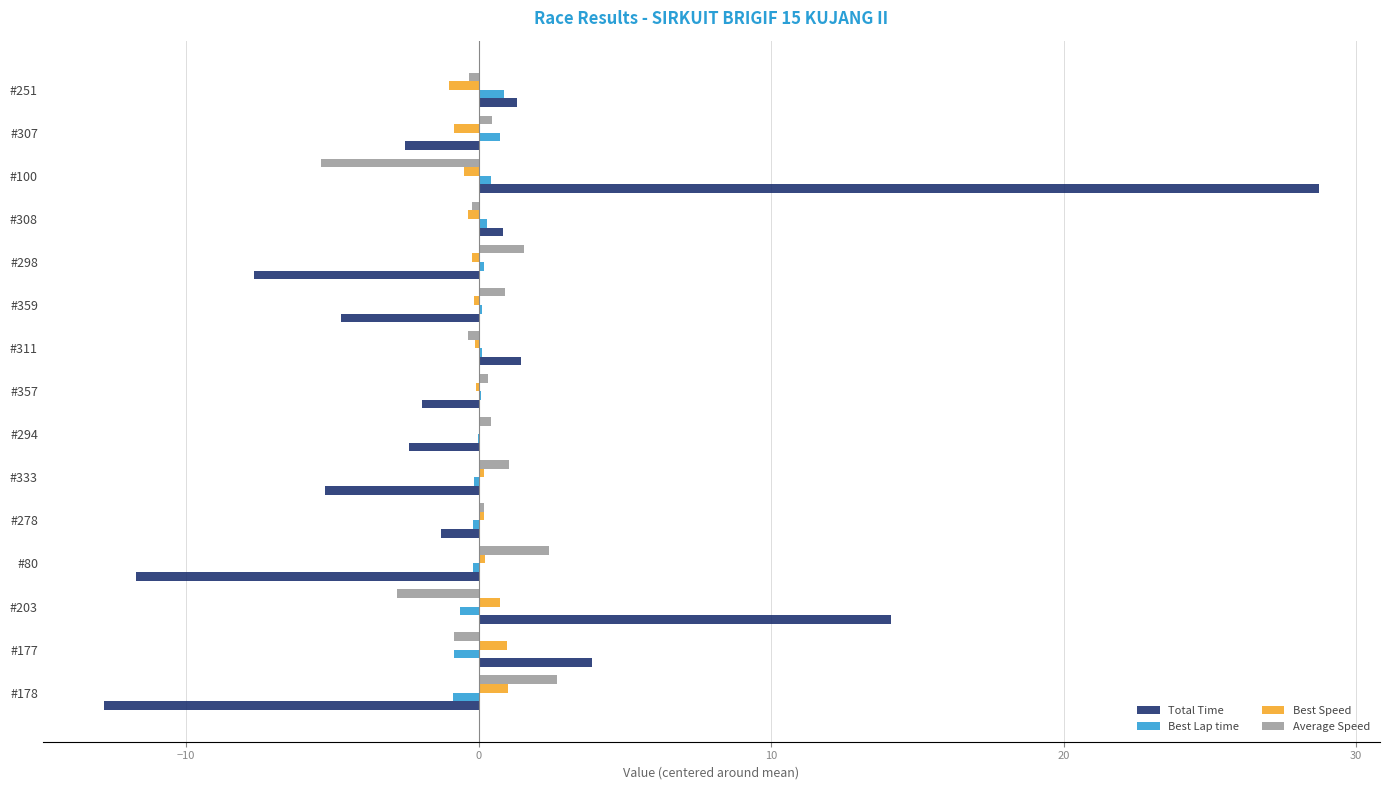

Which label corresponds to the largest value in the chart?

#100